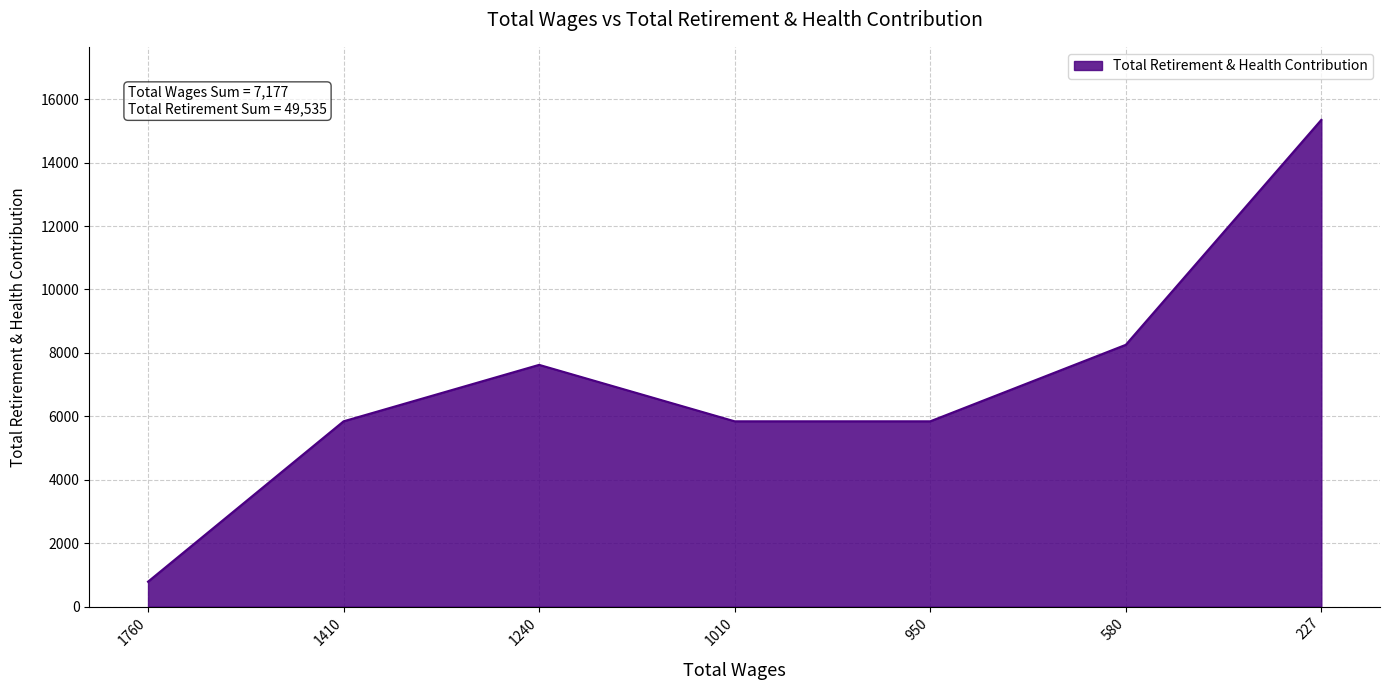

What value does the data have at 1760?

785